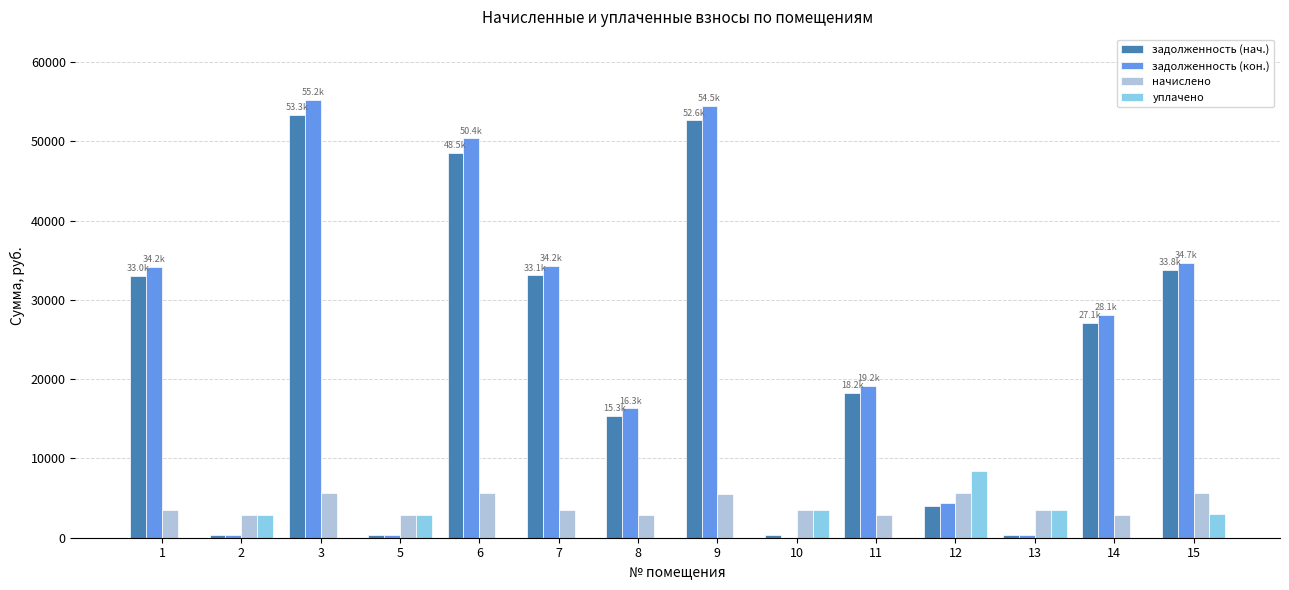

Is it true that задолженность (кон.) equals 57455.3 at 15?

False